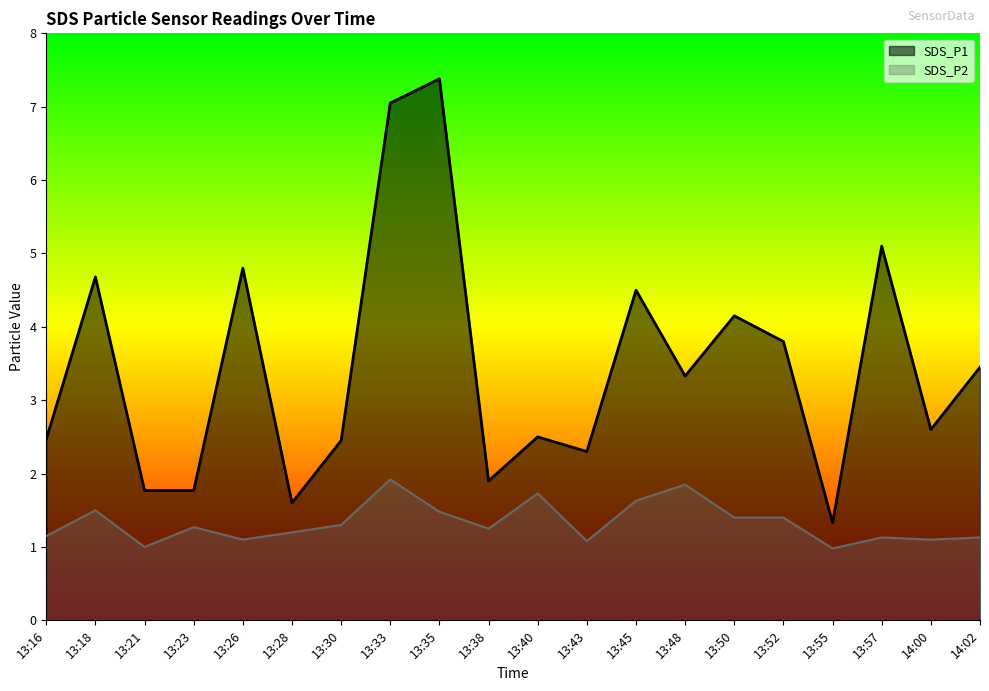

At which label is SDS_P2 closest to 1?

13:21